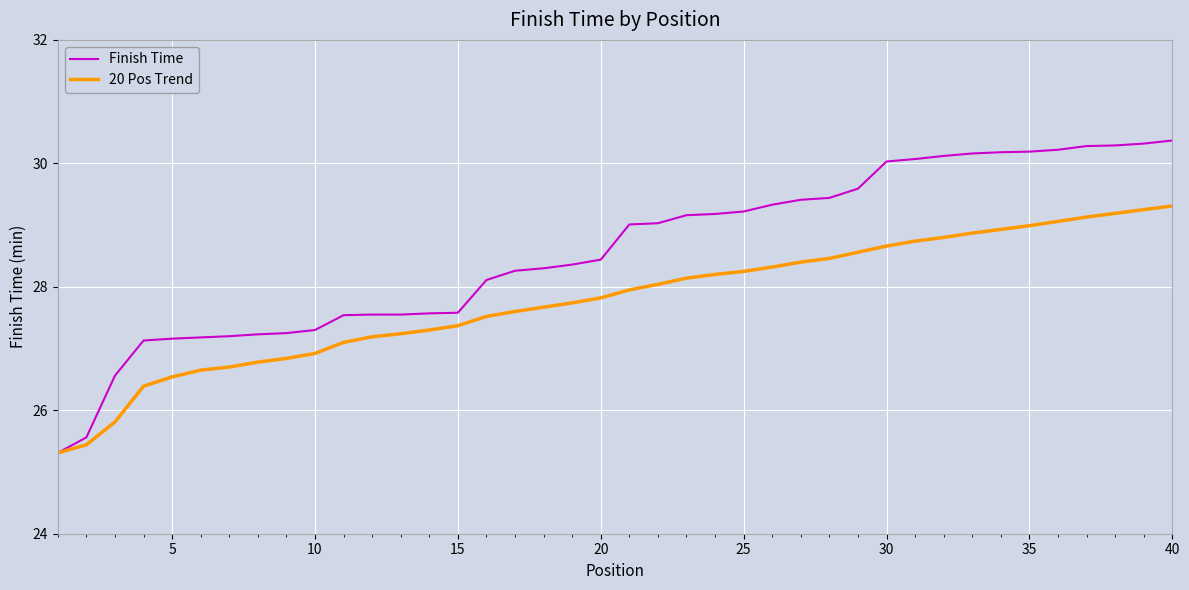

Rank the series by their average value, from lowest to highest.

20 Pos Trend, Finish Time